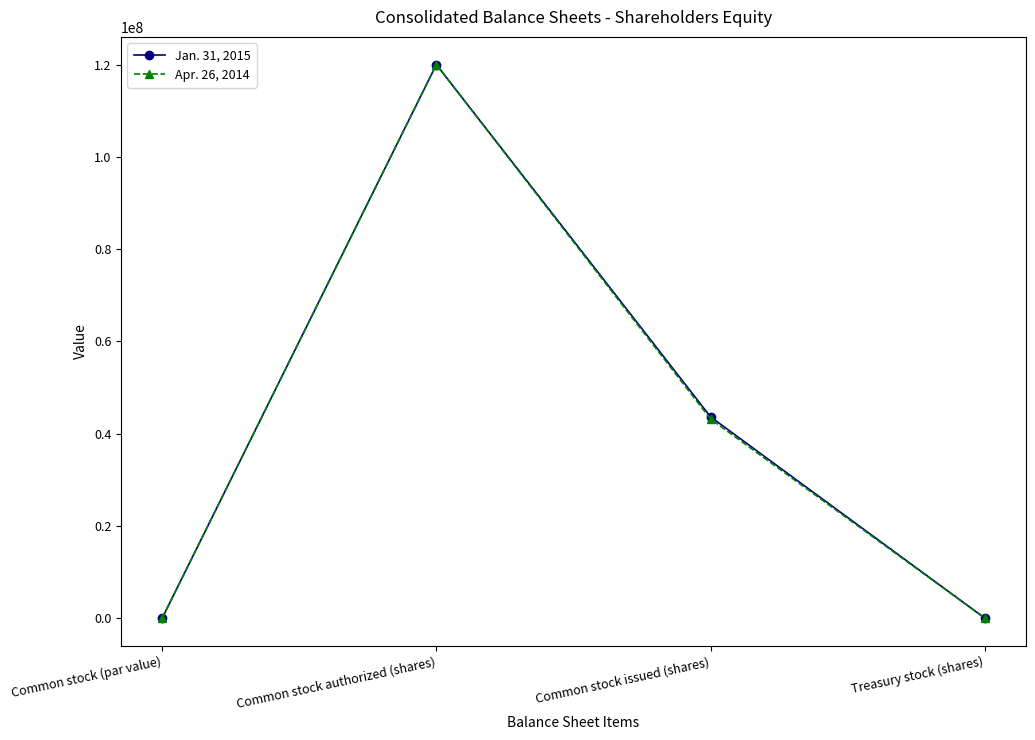

At which category is the sum across all series the highest?

Common stock authorized (shares)